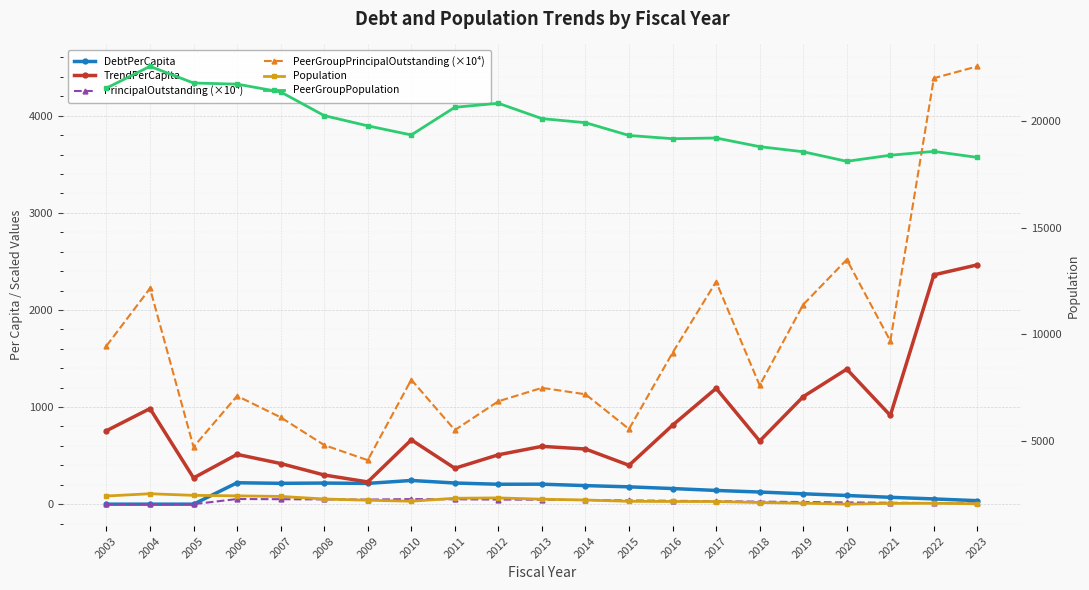

What is the value of the PeerGroupPopulation point at the 4th from the left?

21735.0